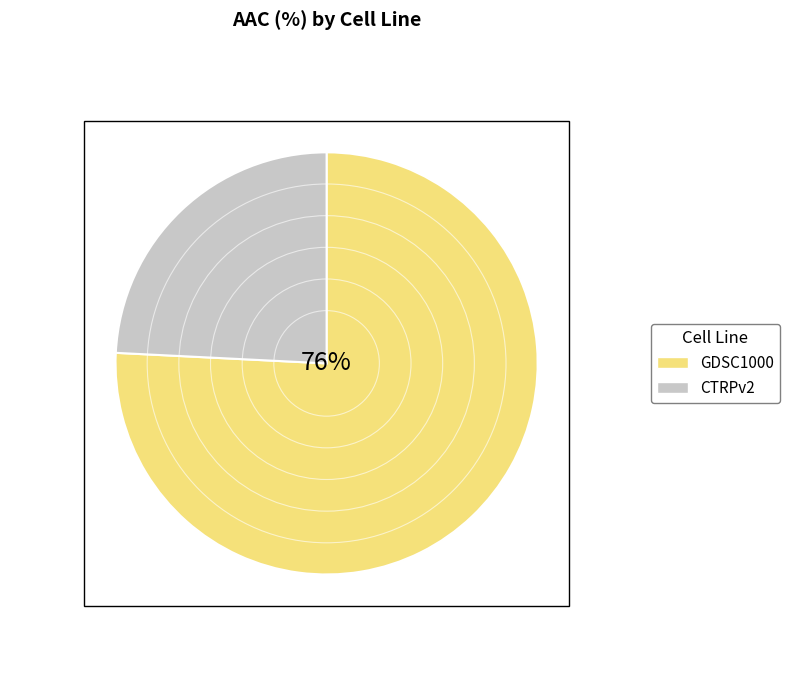

To the nearest percent, what percentage of the pie is CTRPv2?

24%